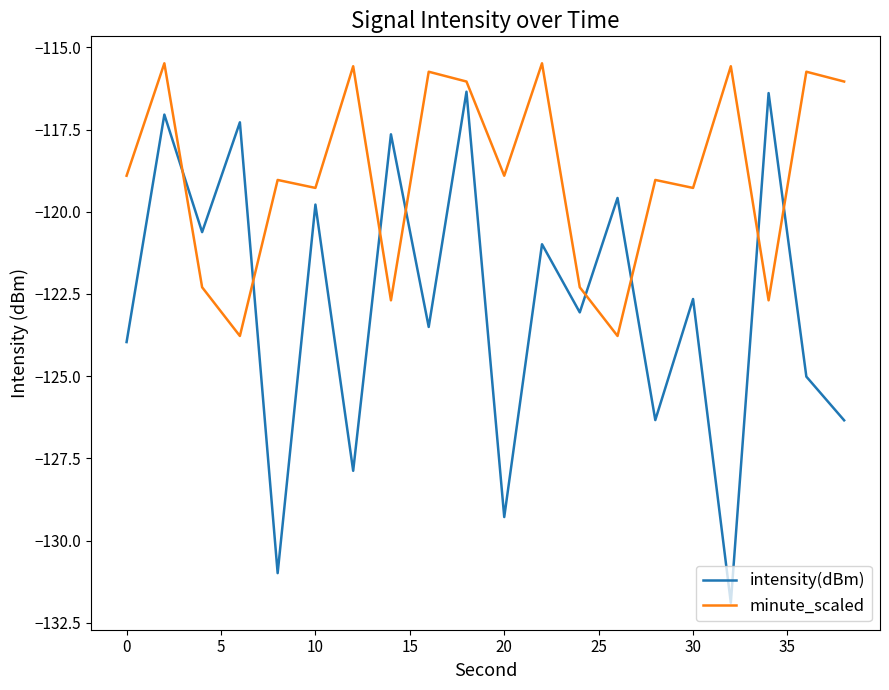

Which series has the largest total across all categories?

minute_scaled